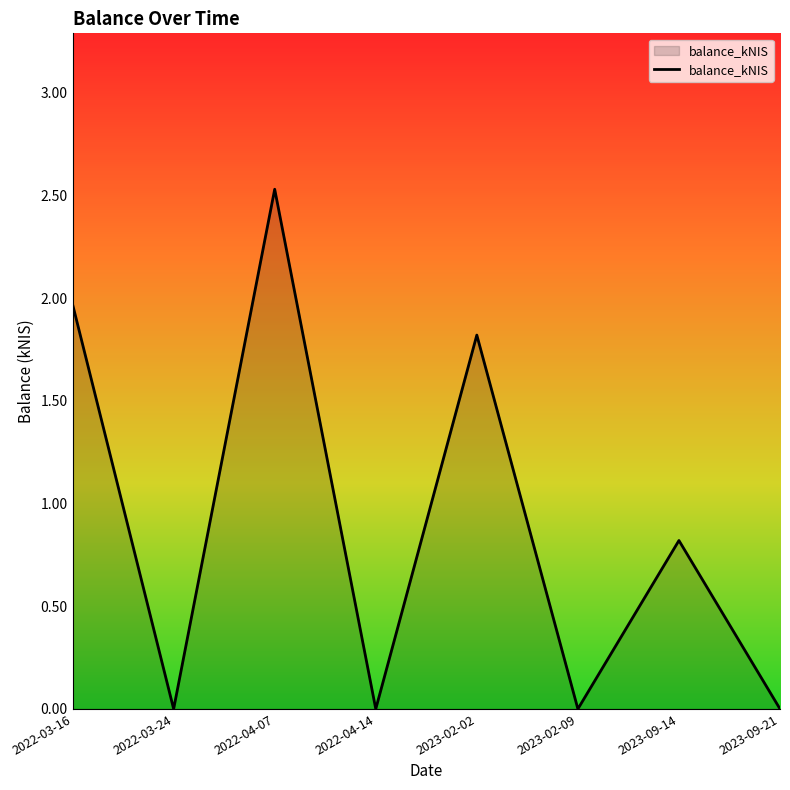

What is the difference between the maximum and second lowest values?

2.5